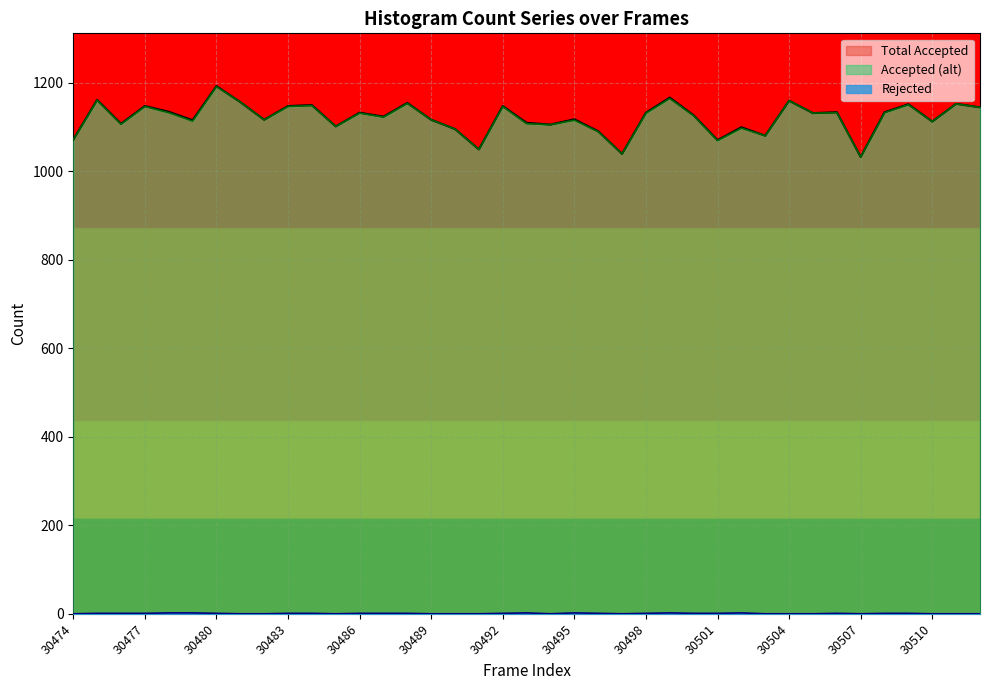

What is the spread (max minus min) of values at 30507?

1032